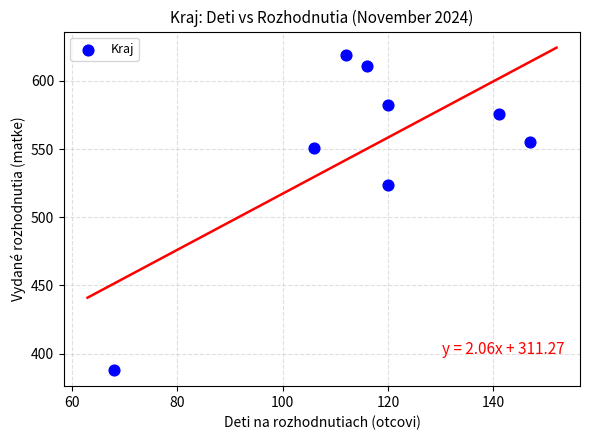

What is the average X value?

116